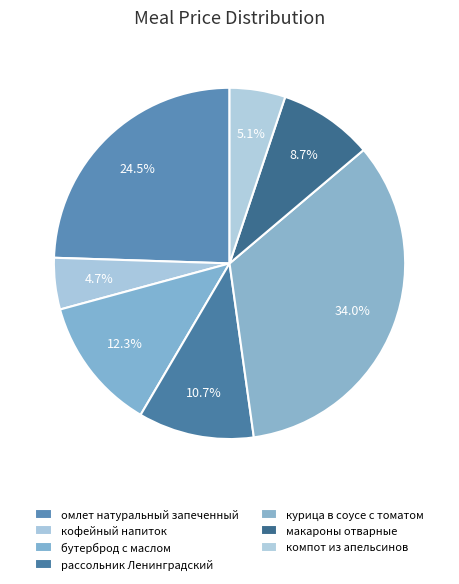

Is it true that макароны отварные is 9% of the pie?

True